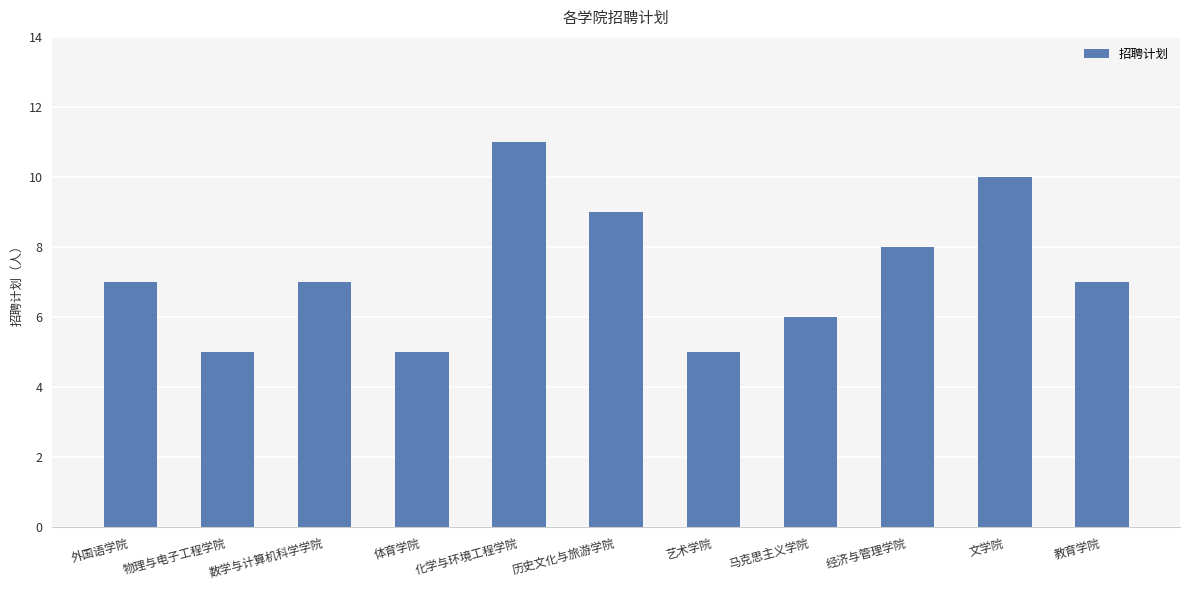

What is the change in value from 数学与计算机科学学院 to 体育学院?

-2